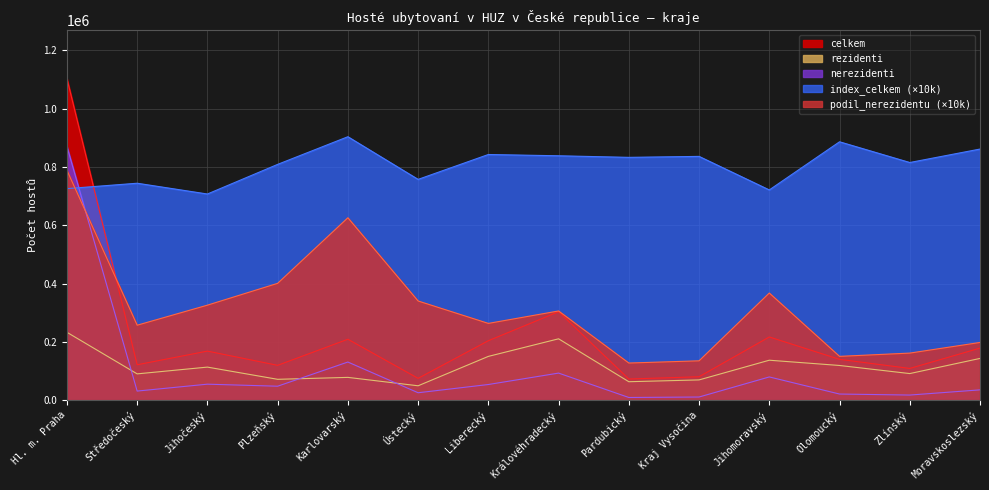

What is the difference between the maximum and minimum values in the celkem series?

1031025.0